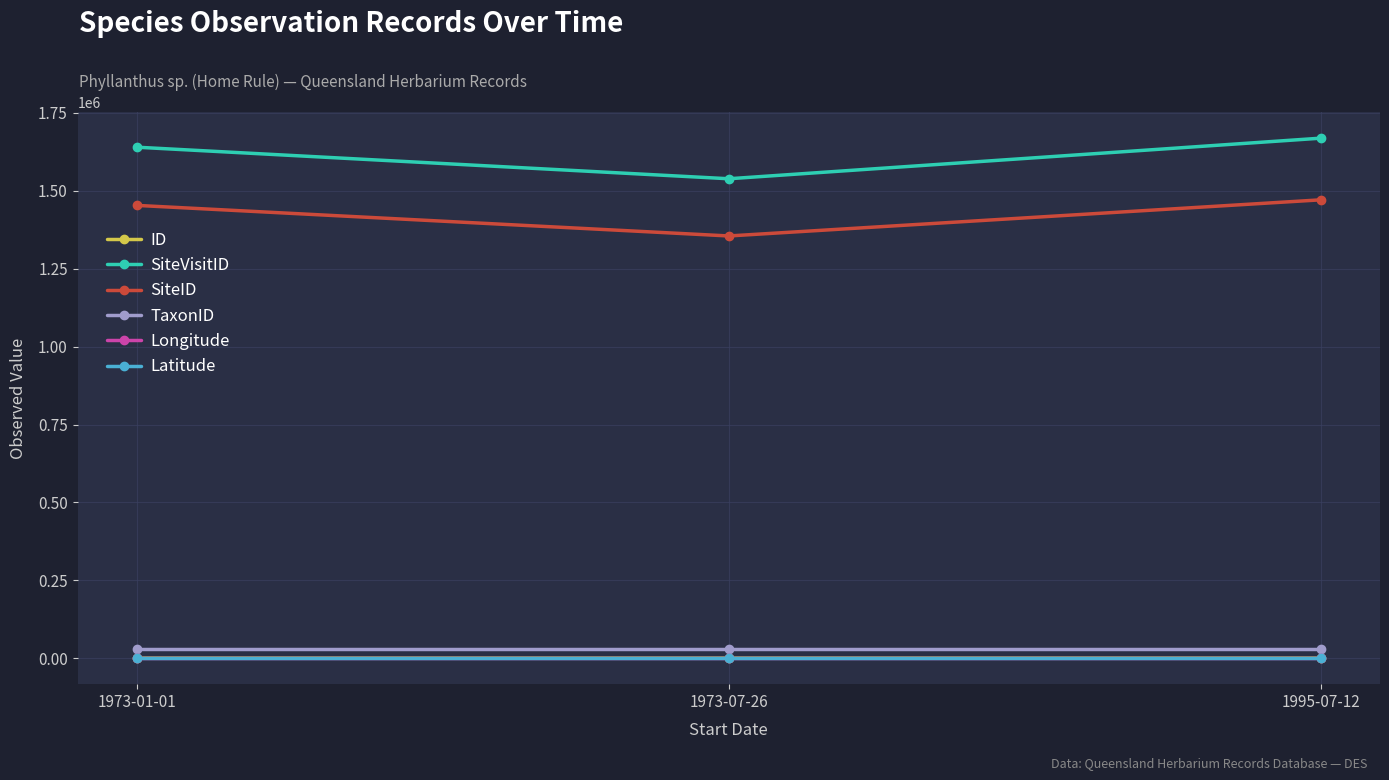

The value of ID at 1973-07-26 is 0.0. True or false?

True